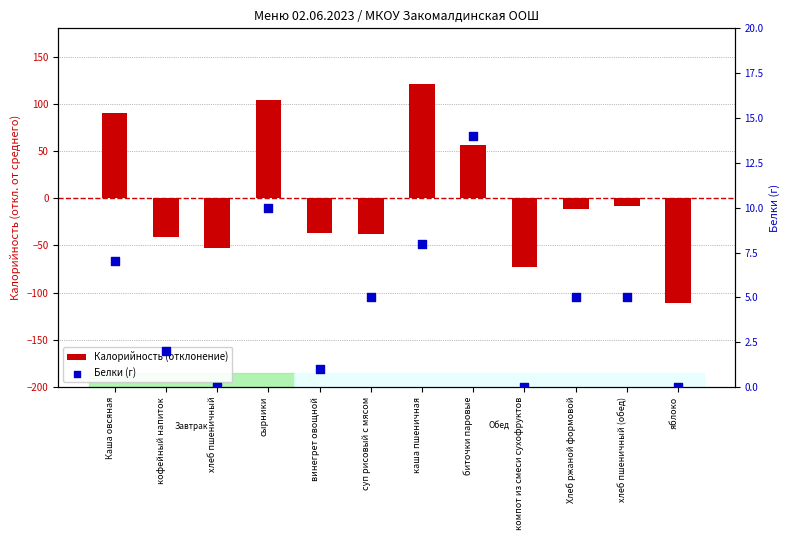

Which series has the largest total across all categories?

Белки (г)